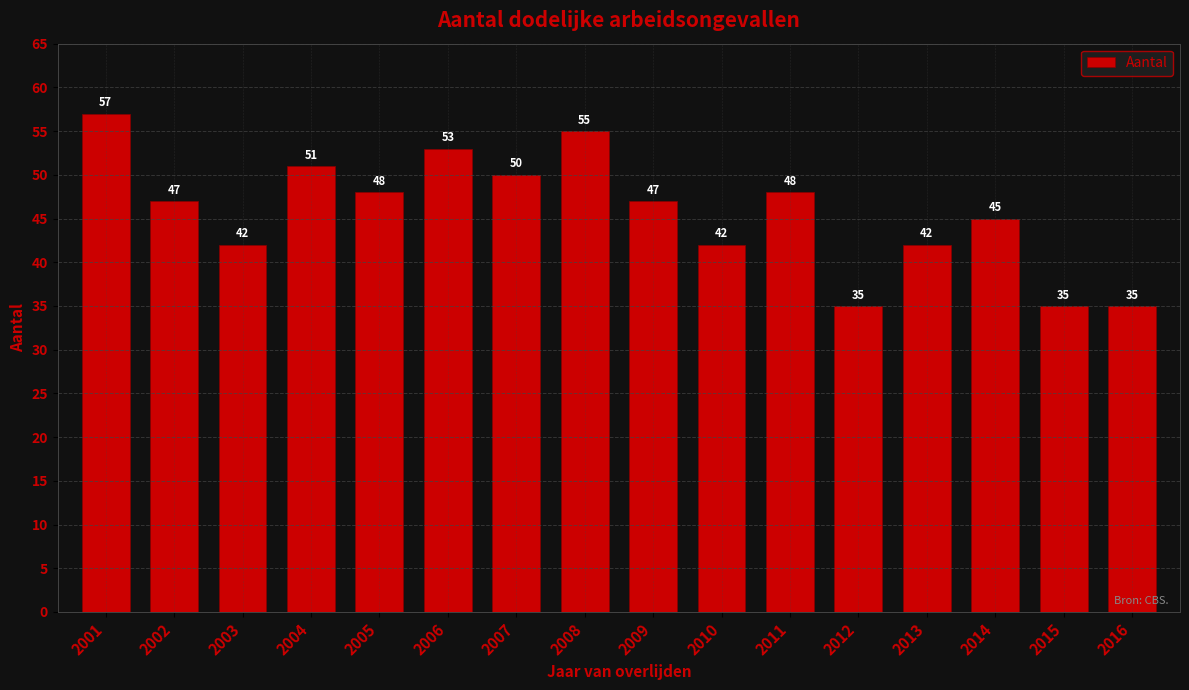

What is the maximum value shown in the chart?

57